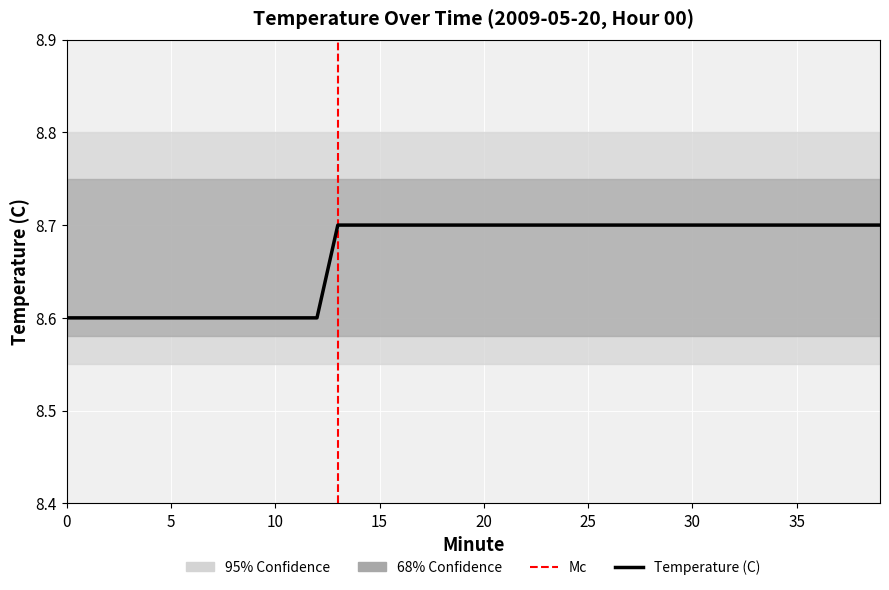

Reading right to left, transcribe all the data shown in this chart.

8.7	8.7	8.7	8.7	8.7	8.7	8.7	8.7	8.7	8.7	8.7	8.7	8.7	8.7	8.7	8.7	8.7	8.7	8.7	8.7	8.7	8.7	8.7	8.7	8.7	8.7	8.7	8.6	8.6	8.6	8.6	8.6	8.6	8.6	8.6	8.6	8.6	8.6	8.6	8.6